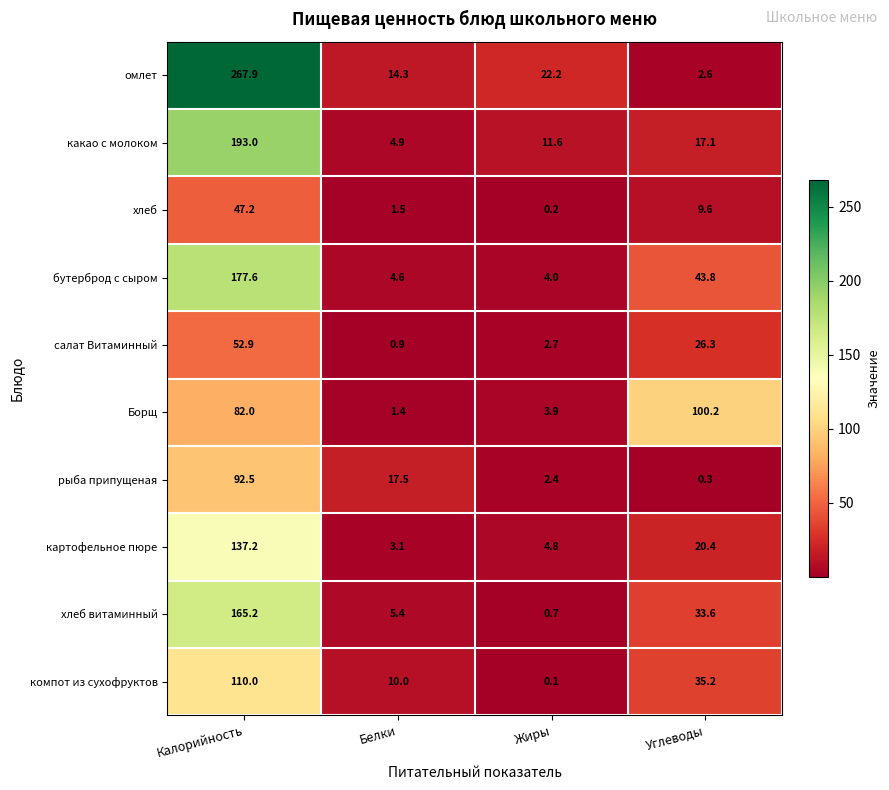

Count the number of categories in the chart.

4